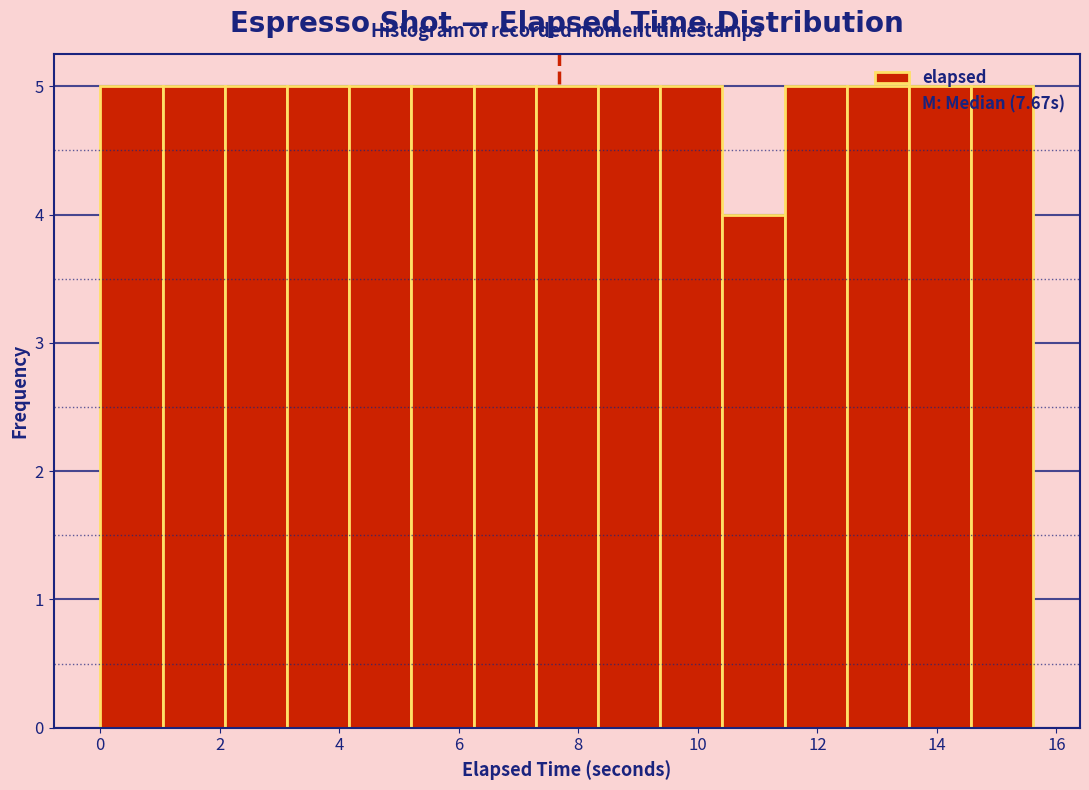

Reading left to right, list every bar in this chart as the range it spans on the x-axis followed by its height. Neither the bar edges nor the heights are printed on the chart, so give them approximately, as read against the axes.

0.0 to 1.0: 5
1.0 to 2.0: 5
2.0 to 3.2: 5
3.2 to 4.2: 5
4.2 to 5.2: 5
5.2 to 6.2: 5
6.2 to 7.2: 5
7.2 to 8.4: 5
8.4 to 9.4: 5
9.4 to 10.4: 5
10.4 to 11.4: 4
11.4 to 12.4: 5
12.4 to 13.6: 5
13.6 to 14.6: 5
14.6 to 15.6: 5